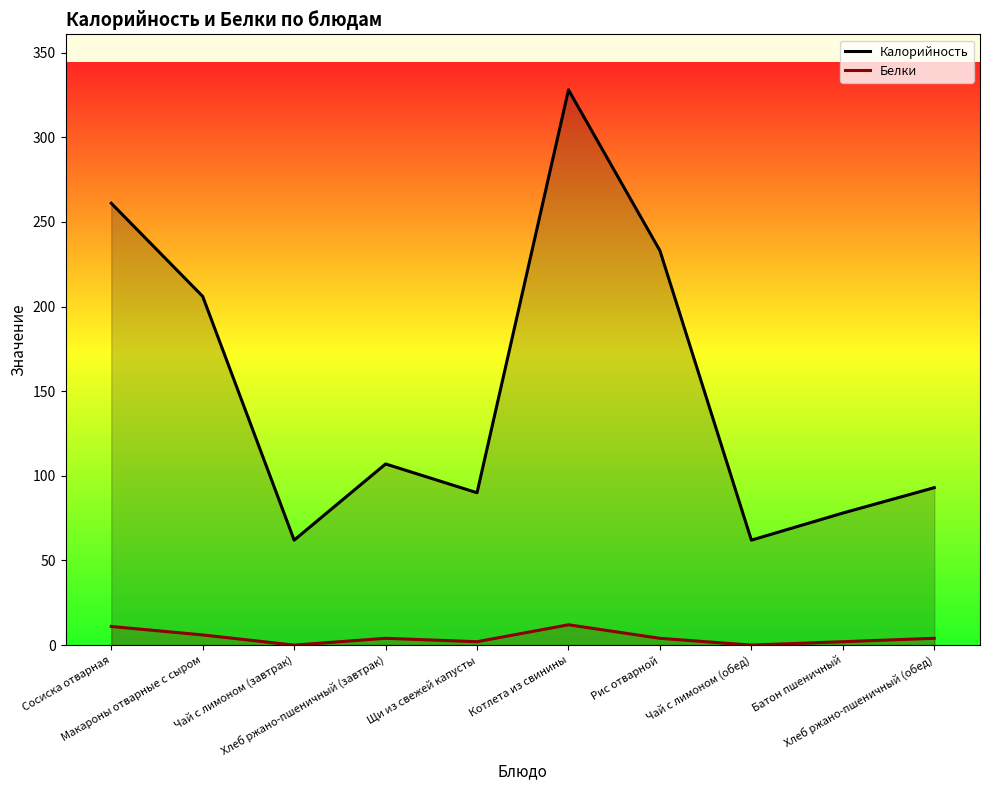

True or false: Белки and Калорийность intersect in this chart.

False